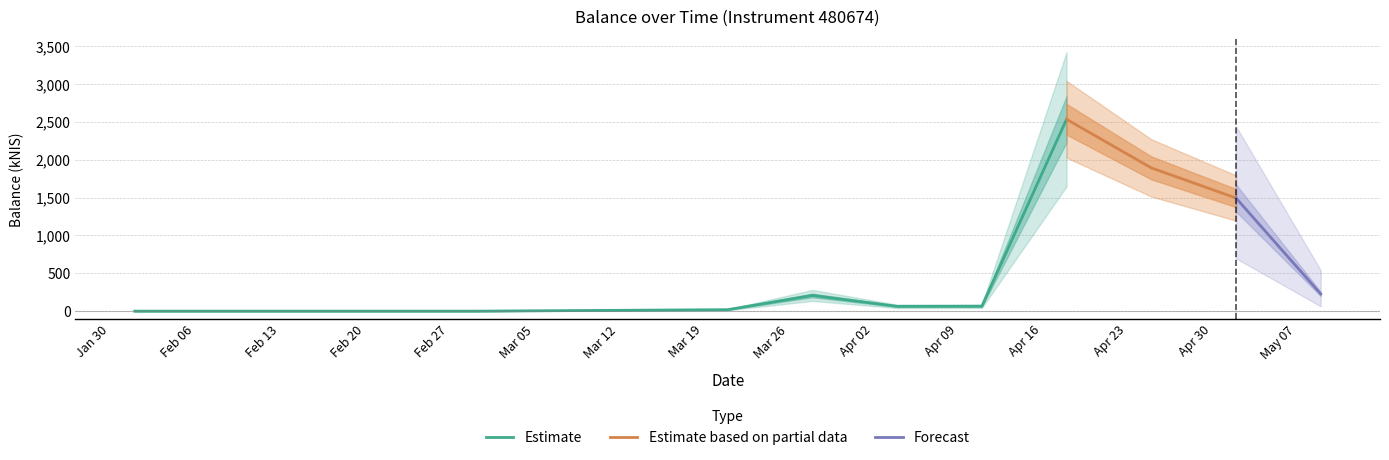

Does the chart have visible grid lines?

Yes